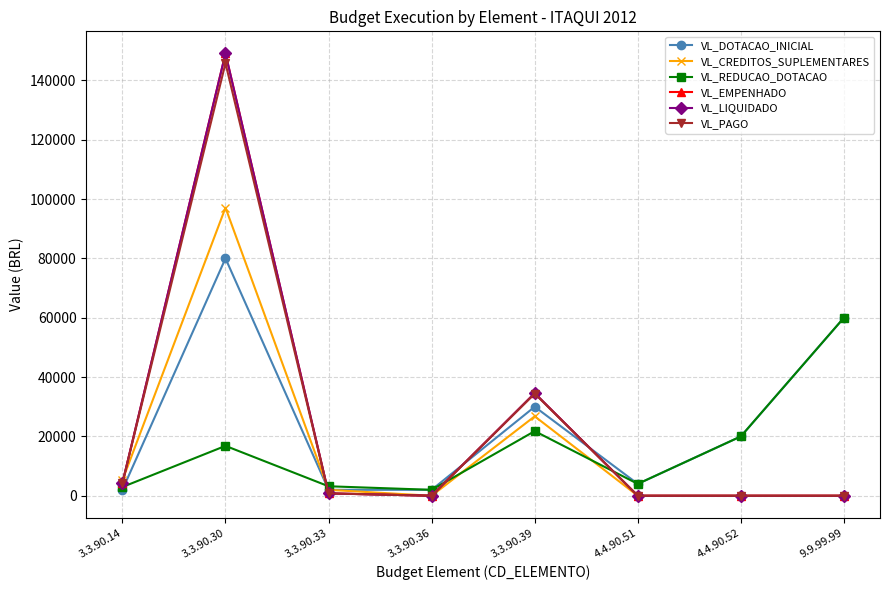

Which has a higher value, 4.4.90.52 or 3.3.90.30?

3.3.90.30